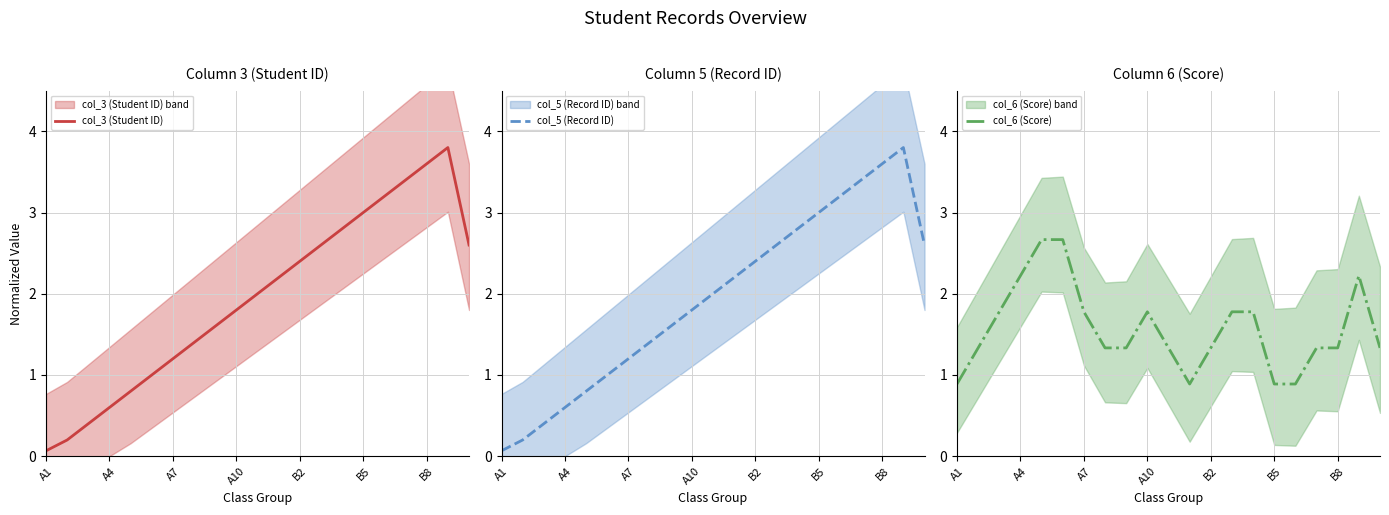

What is the minimum value for col_6 (Score)?

0.9